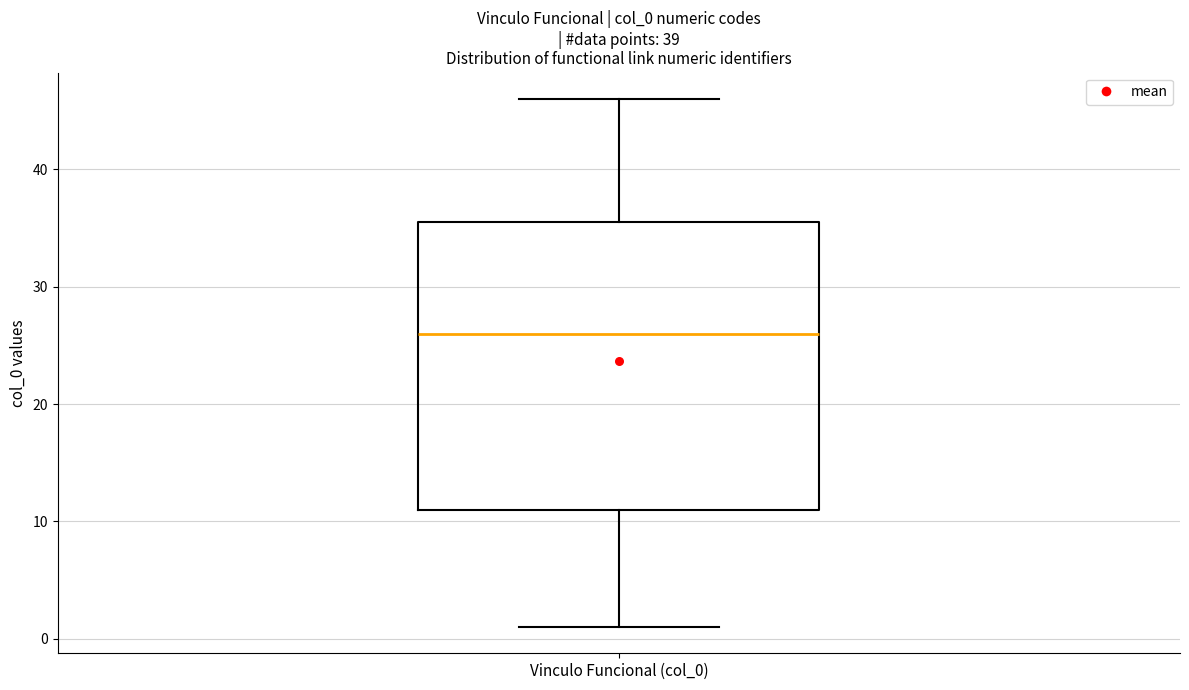

Read this box plot against the y-axis: the position of the median line, the range covered by the box, and the ends of both whiskers. The values are not printed on the chart, so give them approximately, as read against the axis.

median 26, box 11 to 36, whiskers 1 to 46